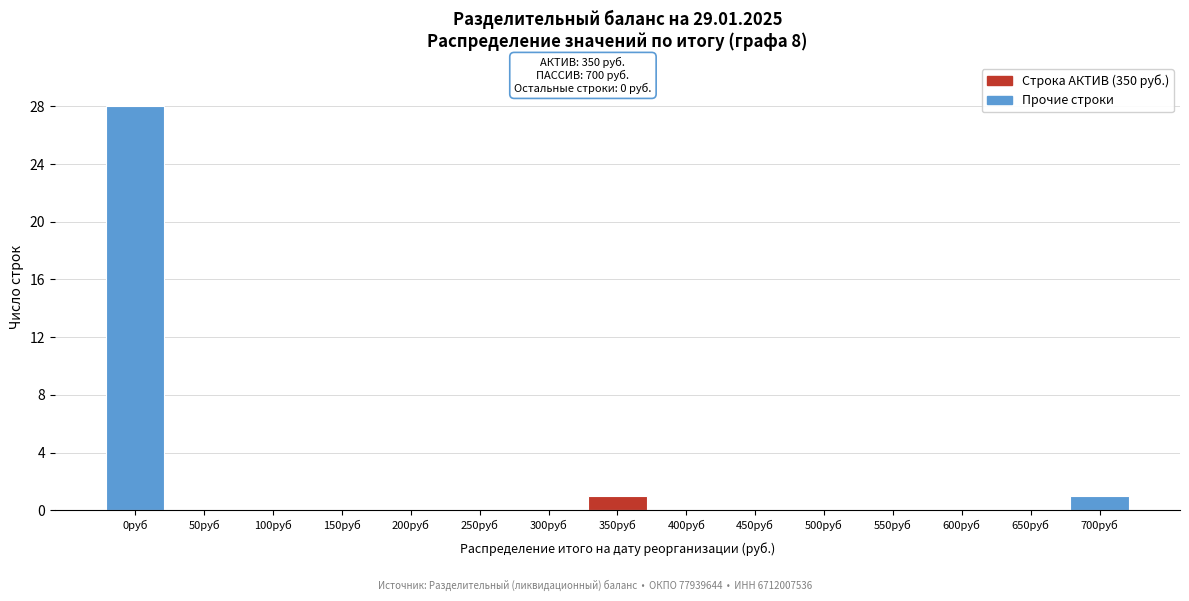

Reading left to right, list all the values displayed in this chart.

0руб=28	50руб=0	100руб=0	150руб=0	200руб=0	250руб=0	300руб=0	350руб=1	400руб=0	450руб=0	500руб=0	550руб=0	600руб=0	650руб=0	700руб=1